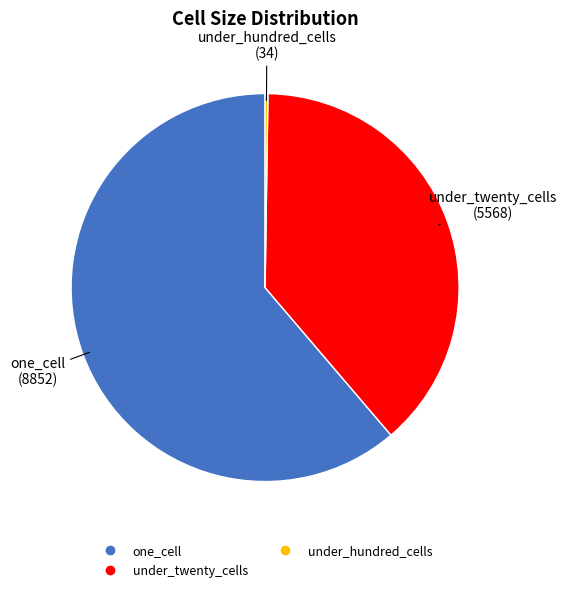

Is there a majority slice in this chart?

Yes